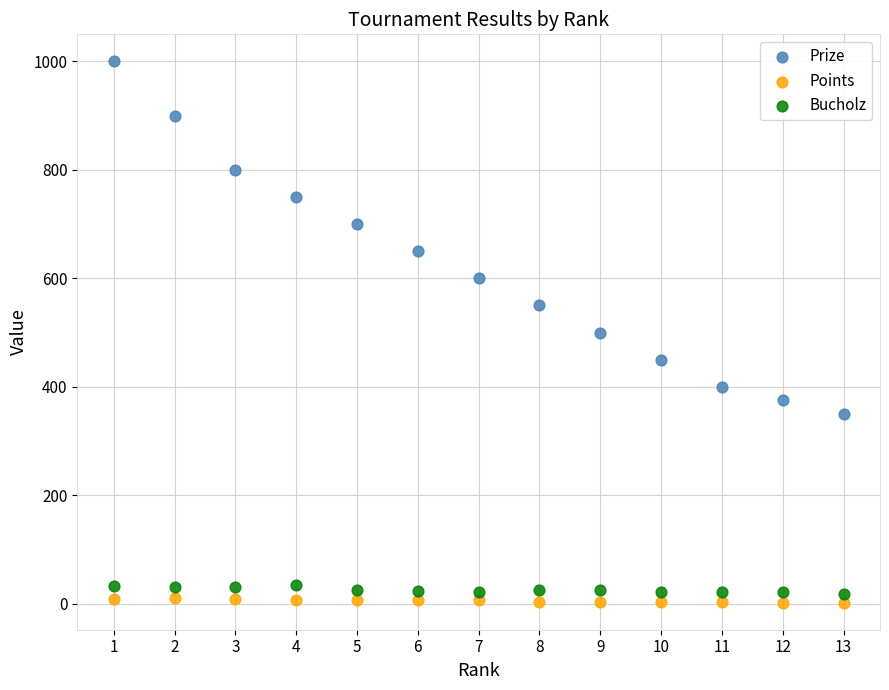

What is the X range (max minus min) for the scatter plot?

12